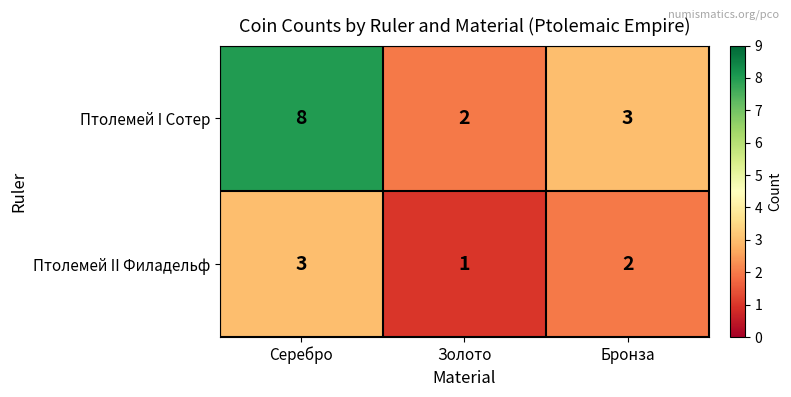

Which series changed the most between Серебро and Бронза?

Птолемей I Сотер